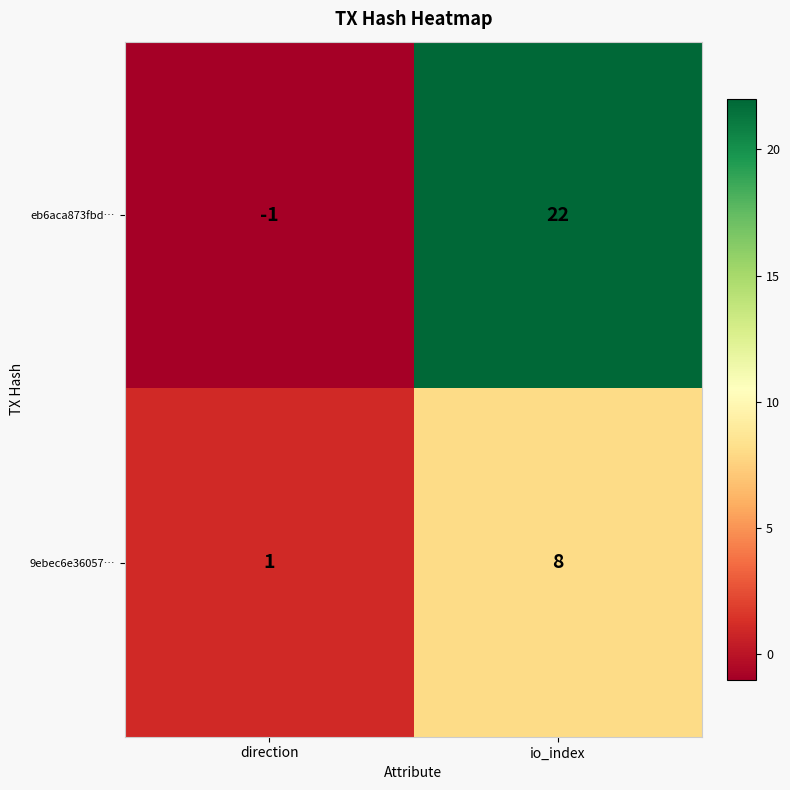

How many categories are shown in the chart?

2